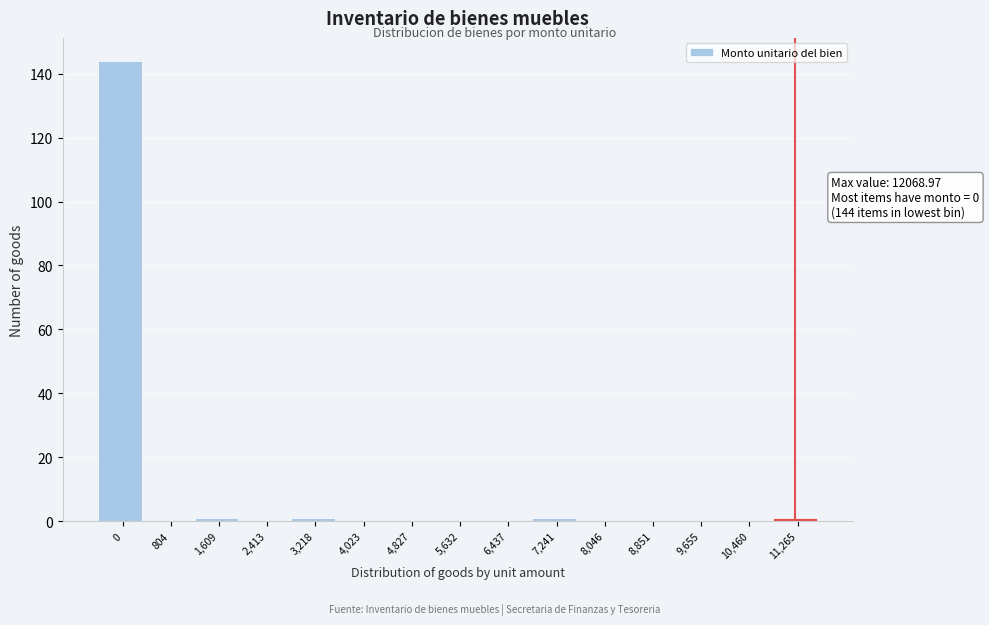

Reading left to right, what are all the values shown in this chart?

0=144	804=0	1,609=1	2,413=0	3,218=1	4,023=0	4,827=0	5,632=0	6,437=0	7,241=1	8,046=0	8,851=0	9,655=0	10,460=0	11,265=1